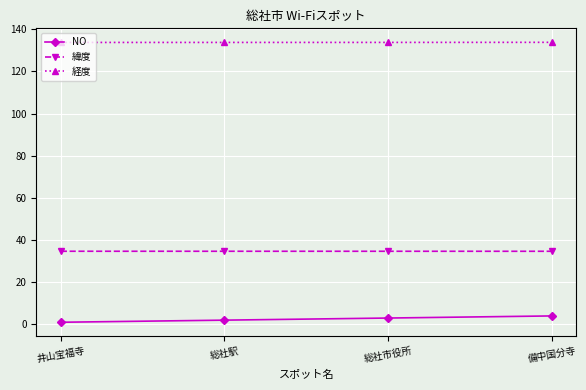

Rank the series by their average value, from lowest to highest.

NO, 緯度, 経度